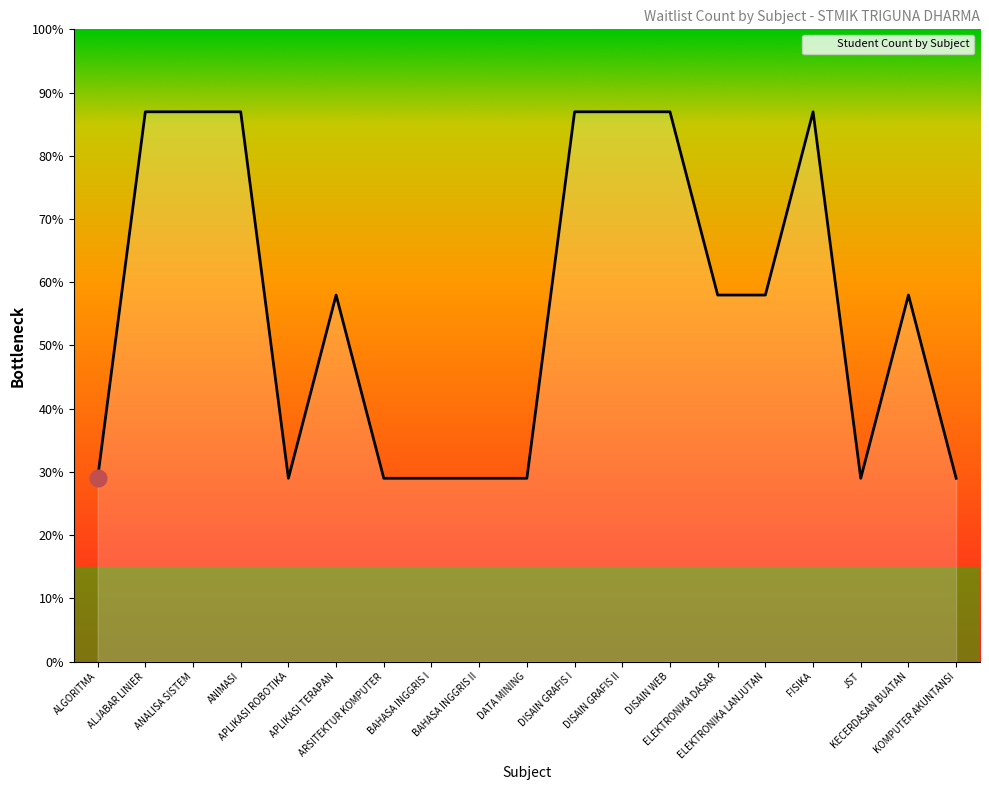

Between ELEKTRONIKA LANJUTAN and DISAIN WEB, which is larger?

DISAIN WEB